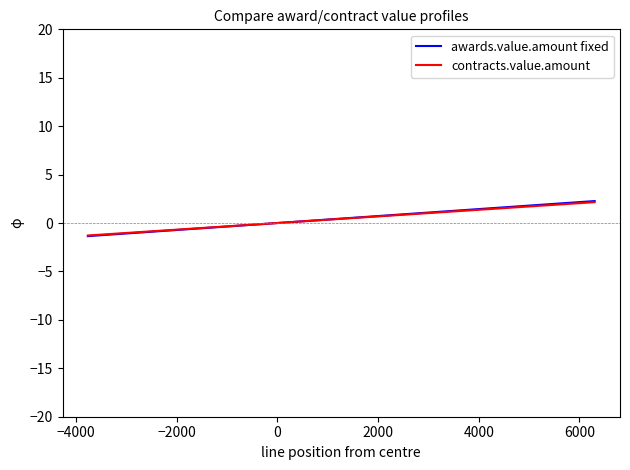

What is the minimum value shown in the chart?

-1.4